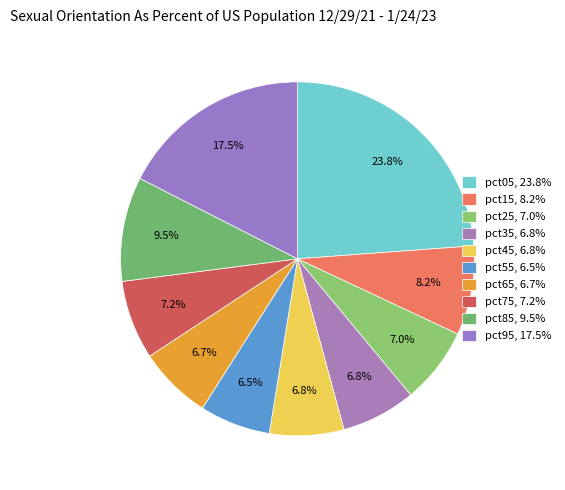

Is pct05 the majority of the pie?

No